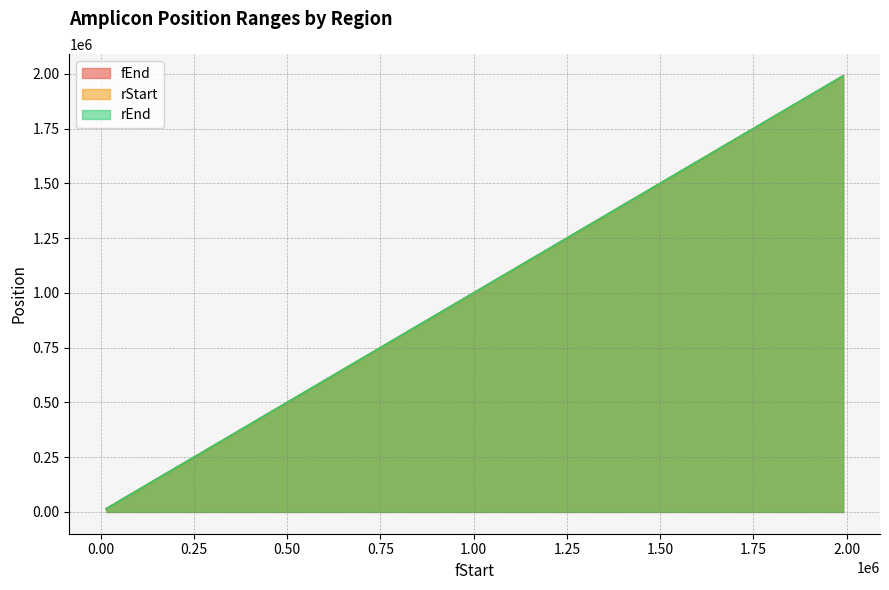

Reading left to right, what are all the values shown in this chart?

fEnd: 98525	38617	311018	678317	560407	1631853	435986	14538	1990938	648662	769163	448985	510518	1710760	459961	55596	1516507	131007	563378	447871
rStart: 98656	38734	311132	678471	560612	1631973	436100	14676	1991044	648866	769308	449116	510689	1710897	460114	55714	1516691	131218	563507	447991
rEnd: 98679	38757	311156	678491	560636	1631997	436123	14699	1991071	648888	769332	449137	510712	1710920	460138	55737	1516713	131238	563531	448015